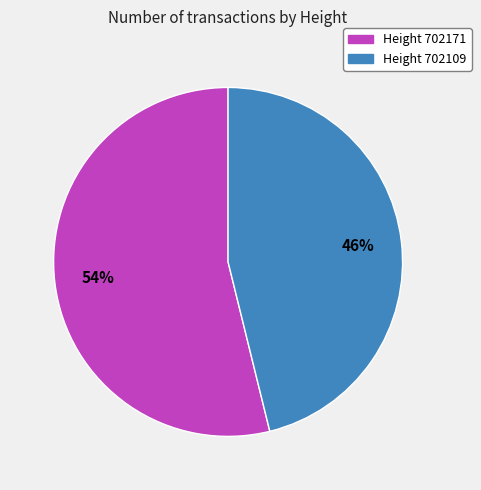

To the nearest percent, what is the difference between the largest and smallest slice percentages?

8%